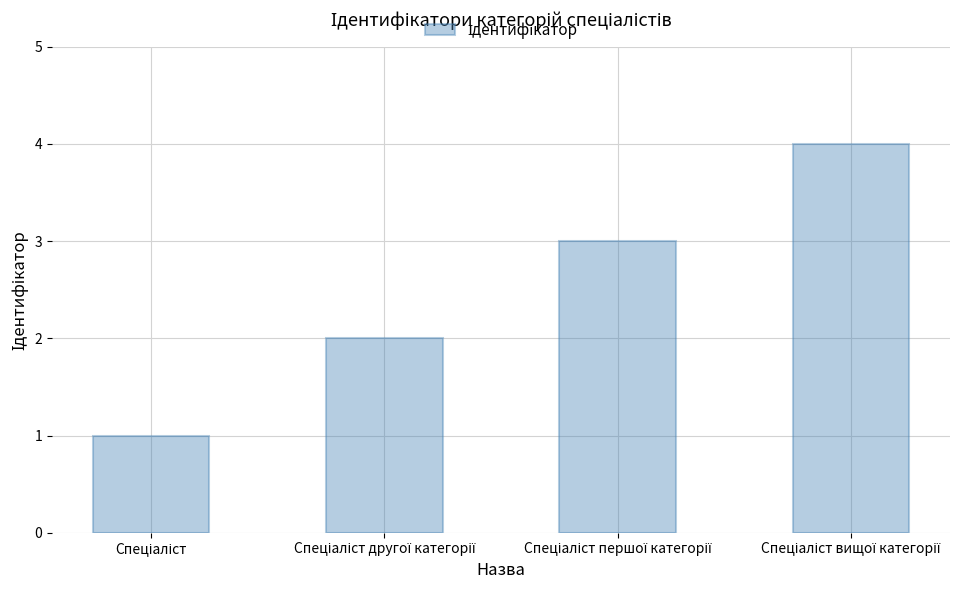

What is the greatest value displayed?

4